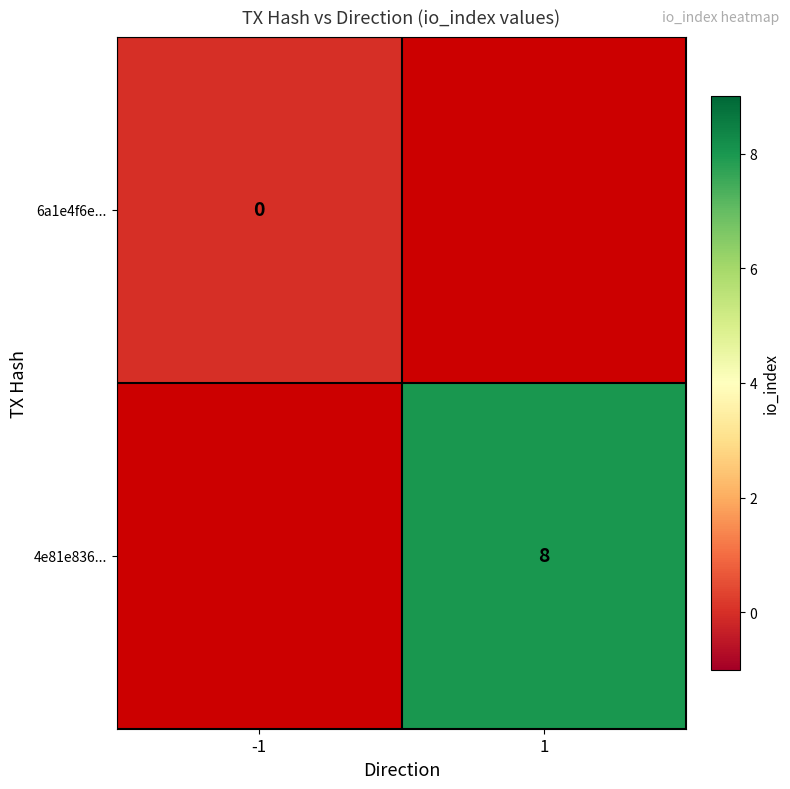

Which has a higher value, -1 or 1?

1